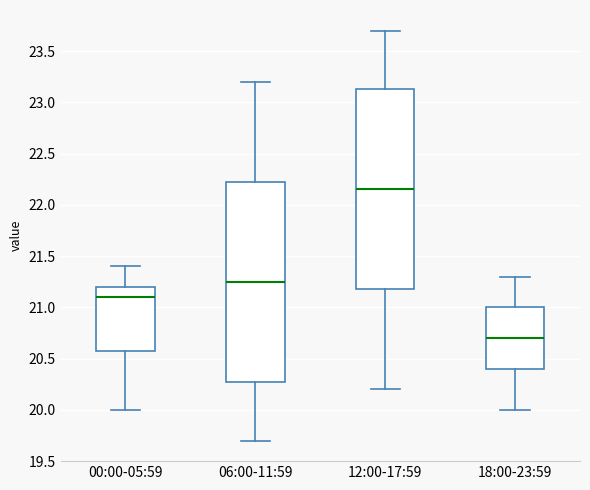

Where does the lower whisker of the box for 06:00-11:59 end on the y-axis? The values are not printed on the chart, so give them approximately, as read against the axis.

19.70